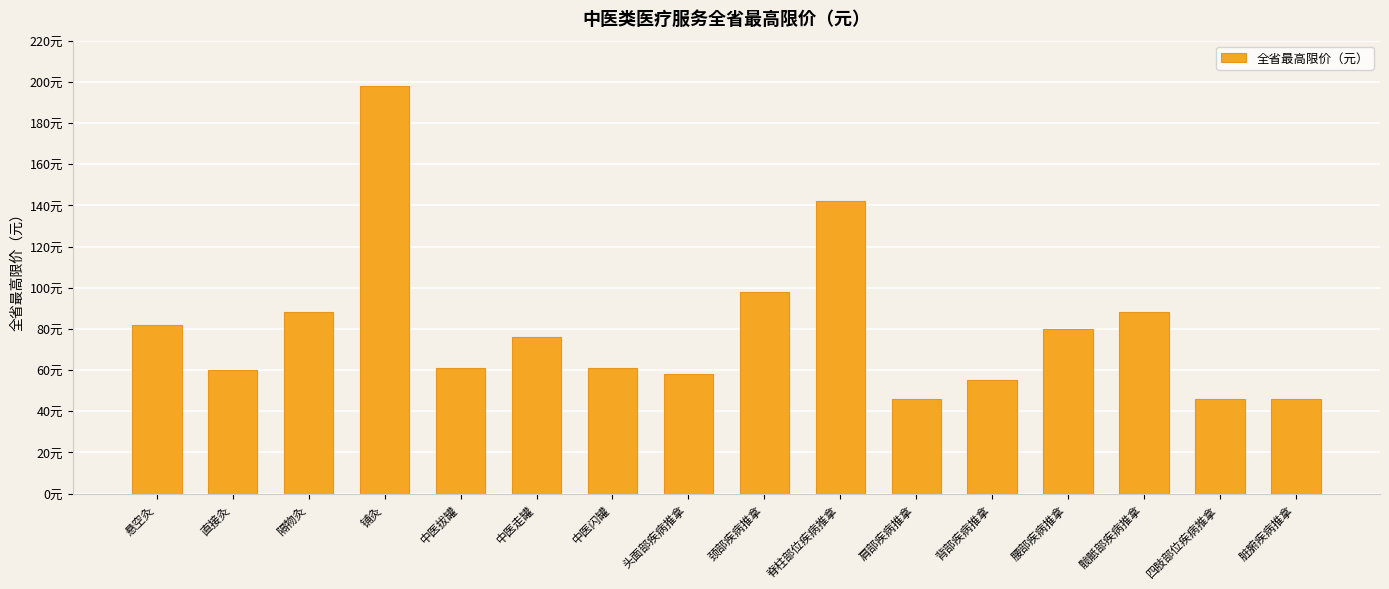

Which category has the highest value across all series?

铺灸